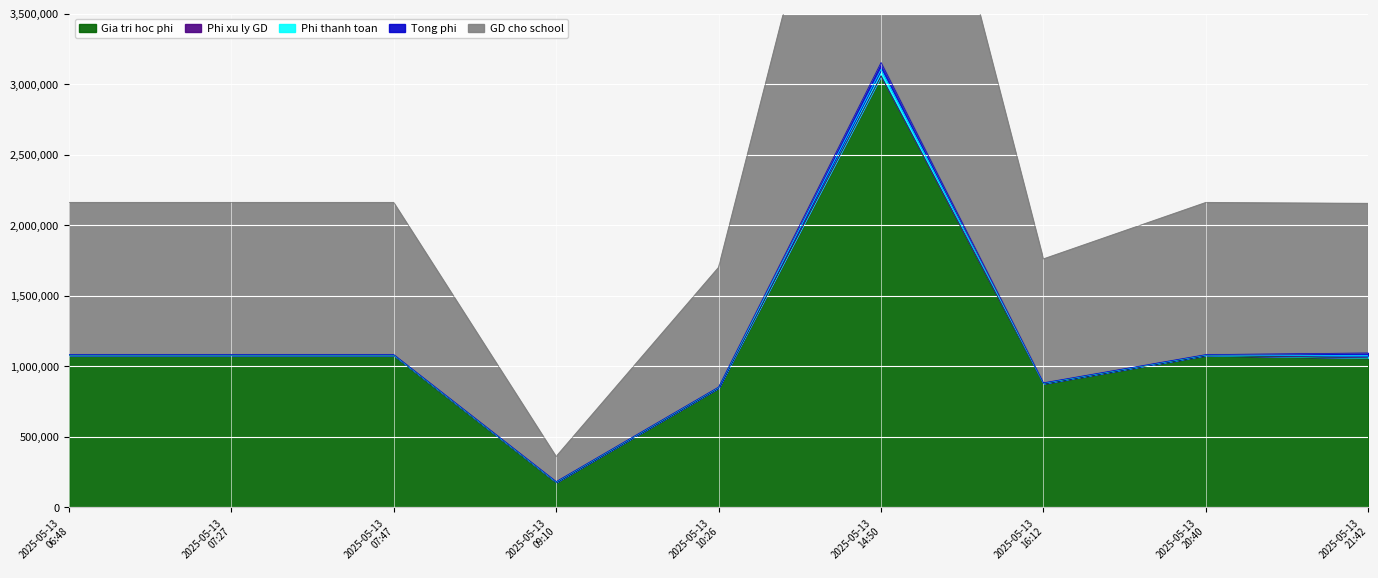

Between 6 and 7, which series saw the biggest shift?

Gia tri hoc phi